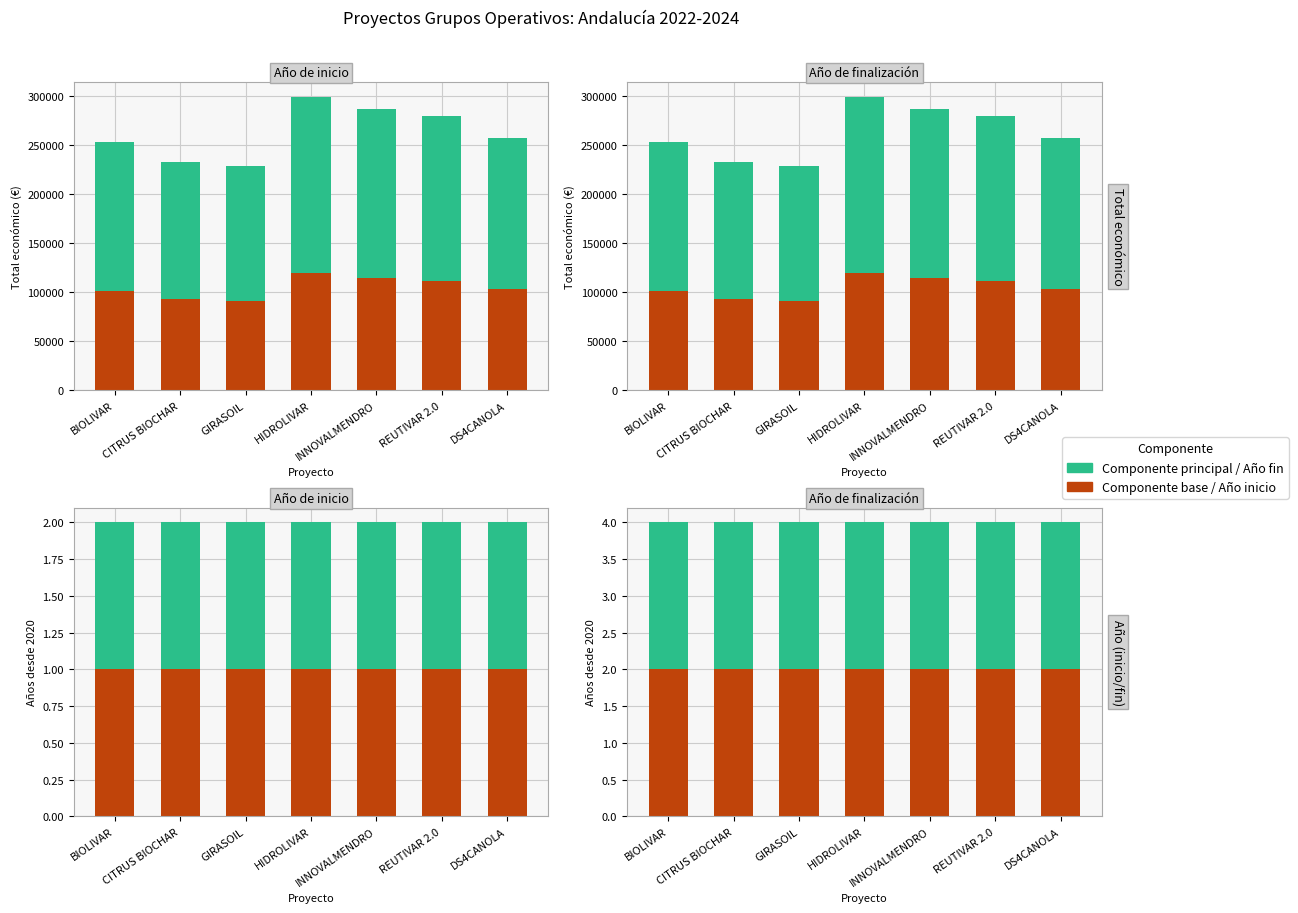

At which category is the sum across all series the highest?

HIDROLIVAR